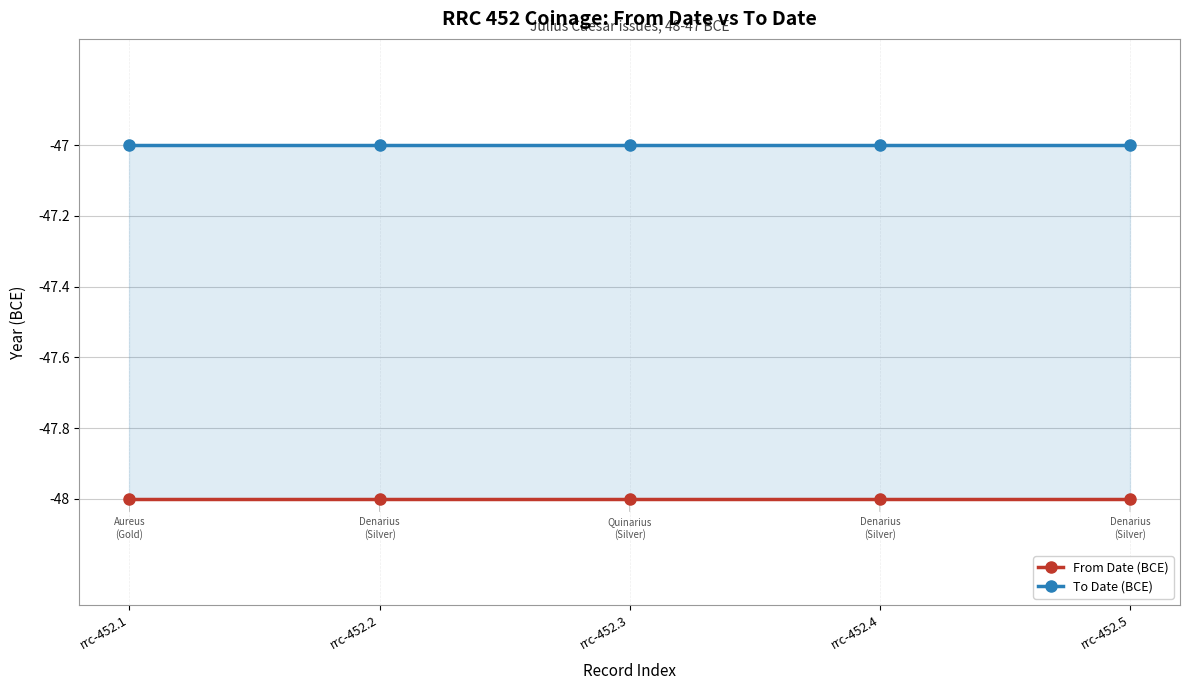

What are all the series names shown in the legend?

From Date (BCE), To Date (BCE)